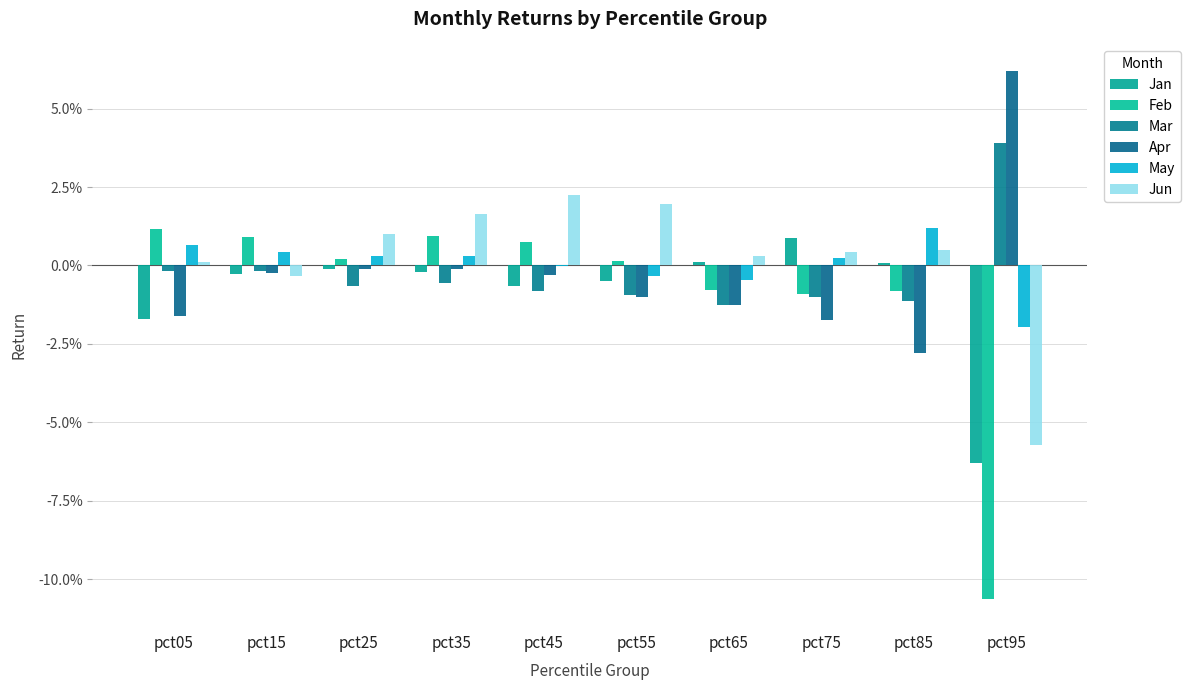

Is the value of Jan at pct65 greater than the value of Jun at pct95?

Yes